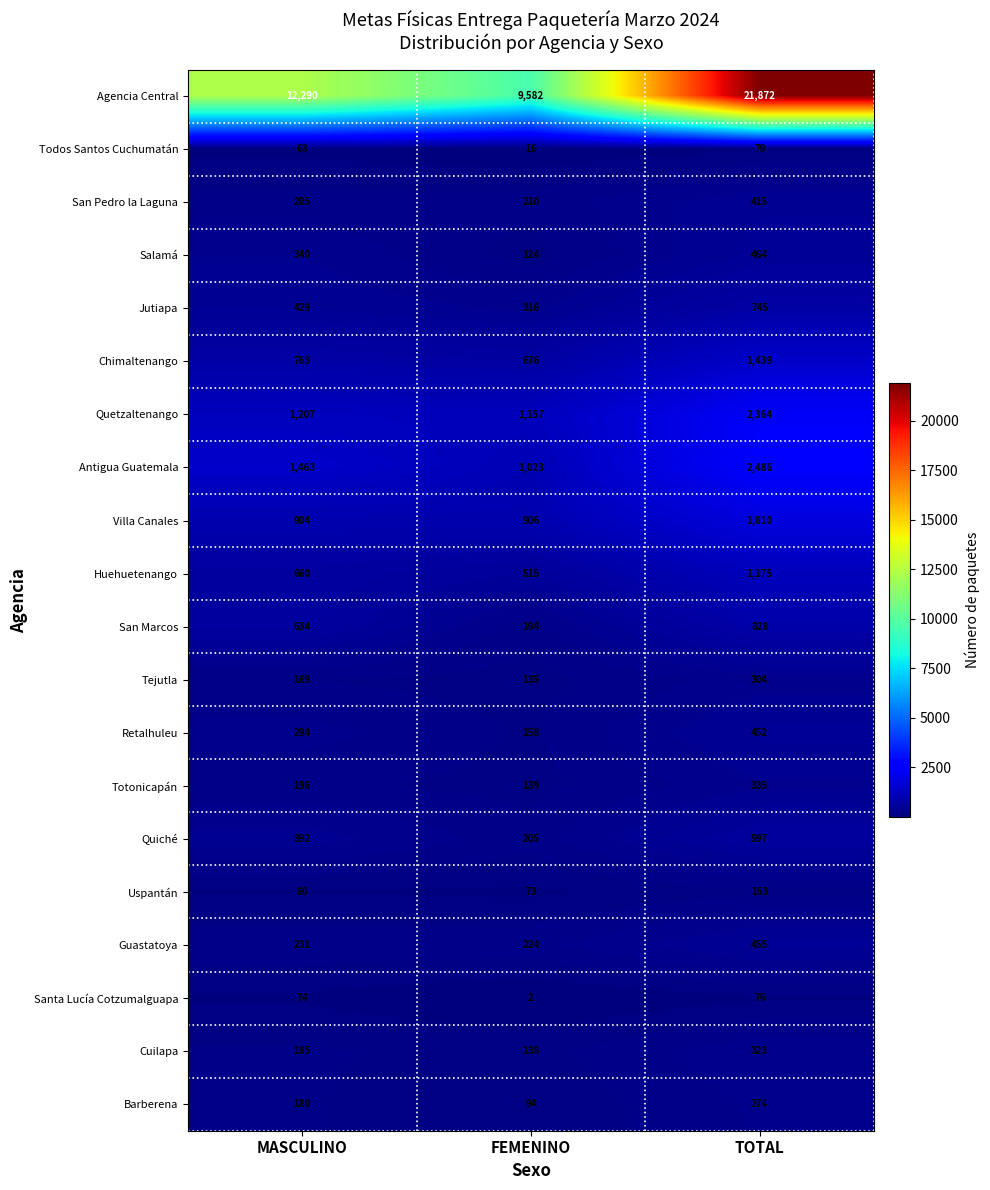

Which series has the largest range (max minus min)?

Agencia Central